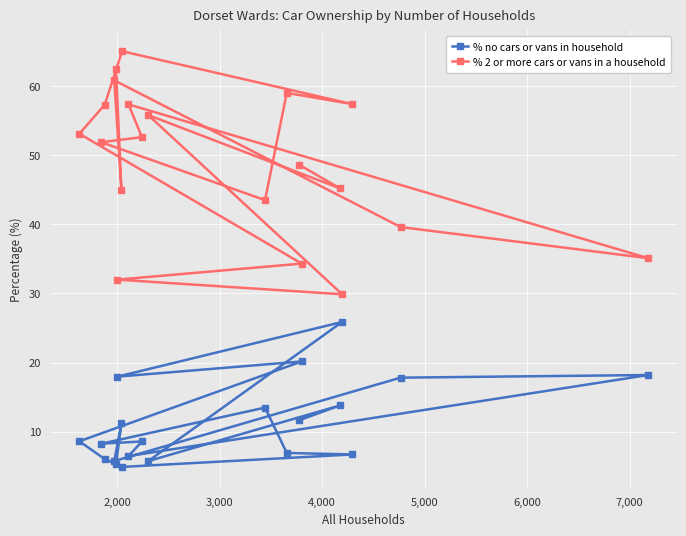

What is the difference between the maximum and minimum values in the % 2 or more cars or vans in a household series?

35.1